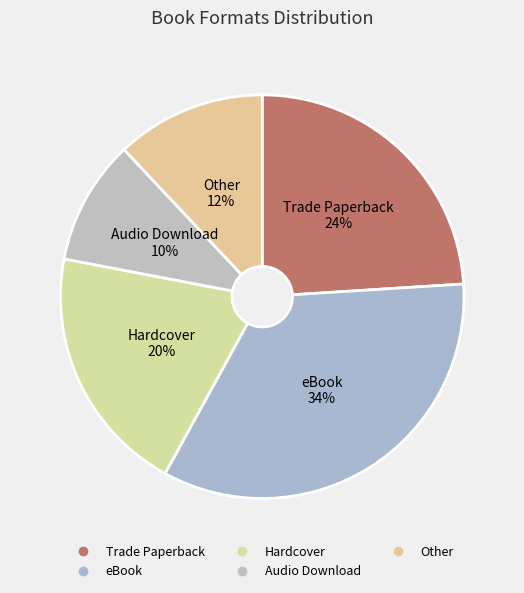

Count the number of slices in the pie.

5